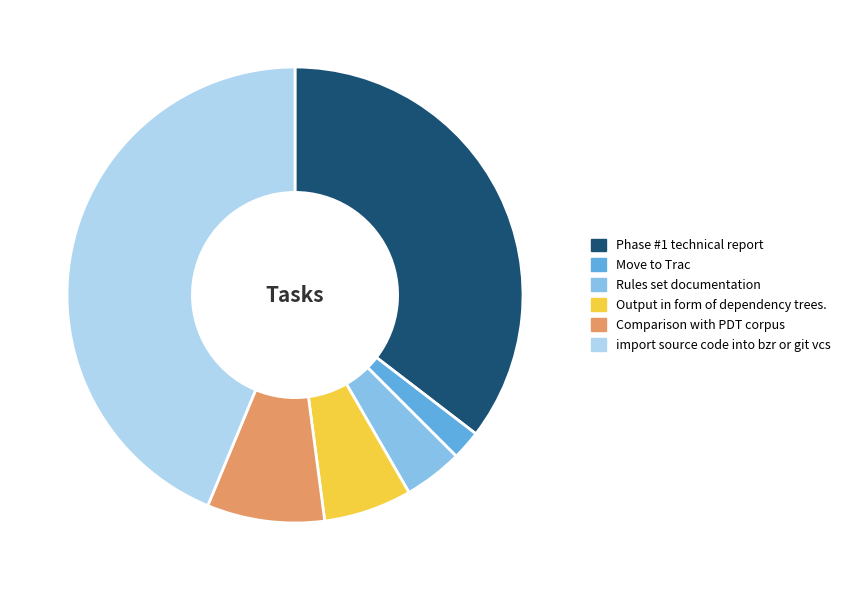

Is Phase #1 technical report the majority of the pie?

No